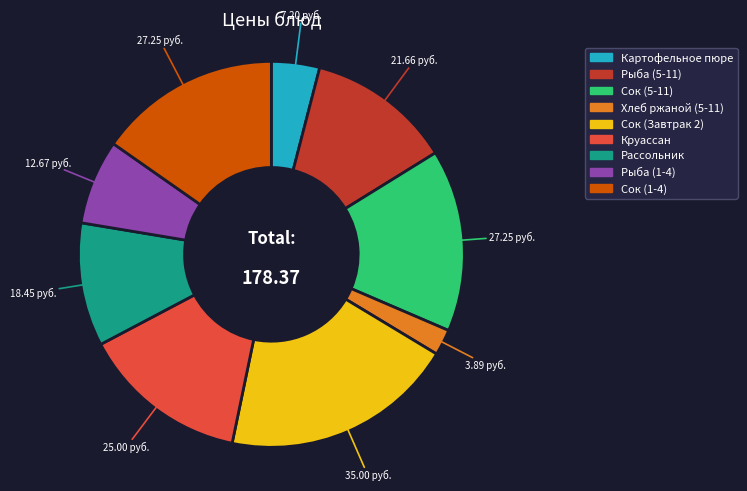

Is the sum of Рыба (5-11) and Круассан greater than half?

No